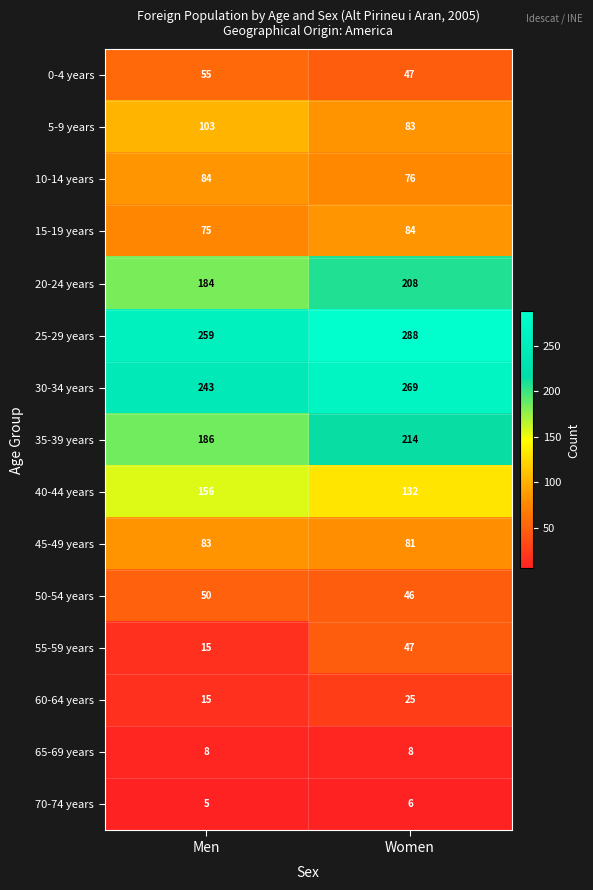

What is the maximum value shown in the chart?

288